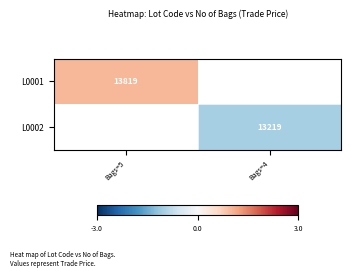

Is it true that L0002 equals 8097 at Bags=4?

False